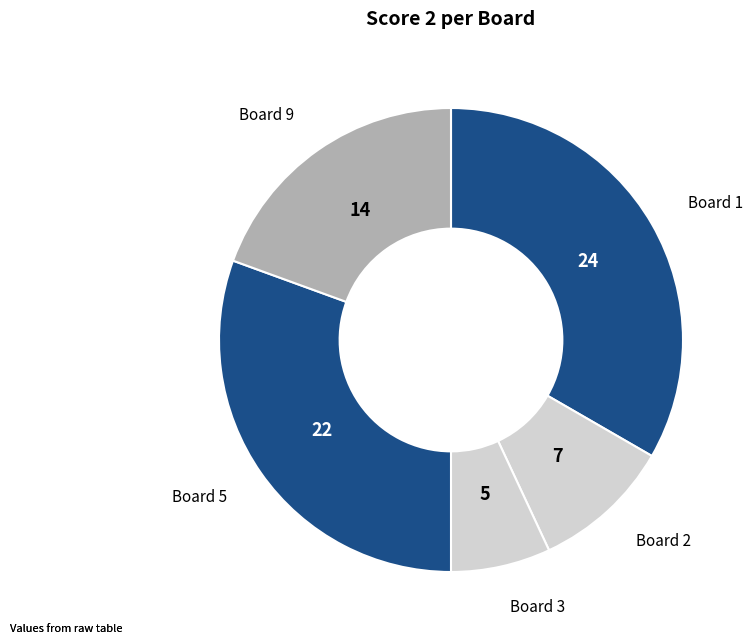

Is there any slice that represents more than half of the pie?

No